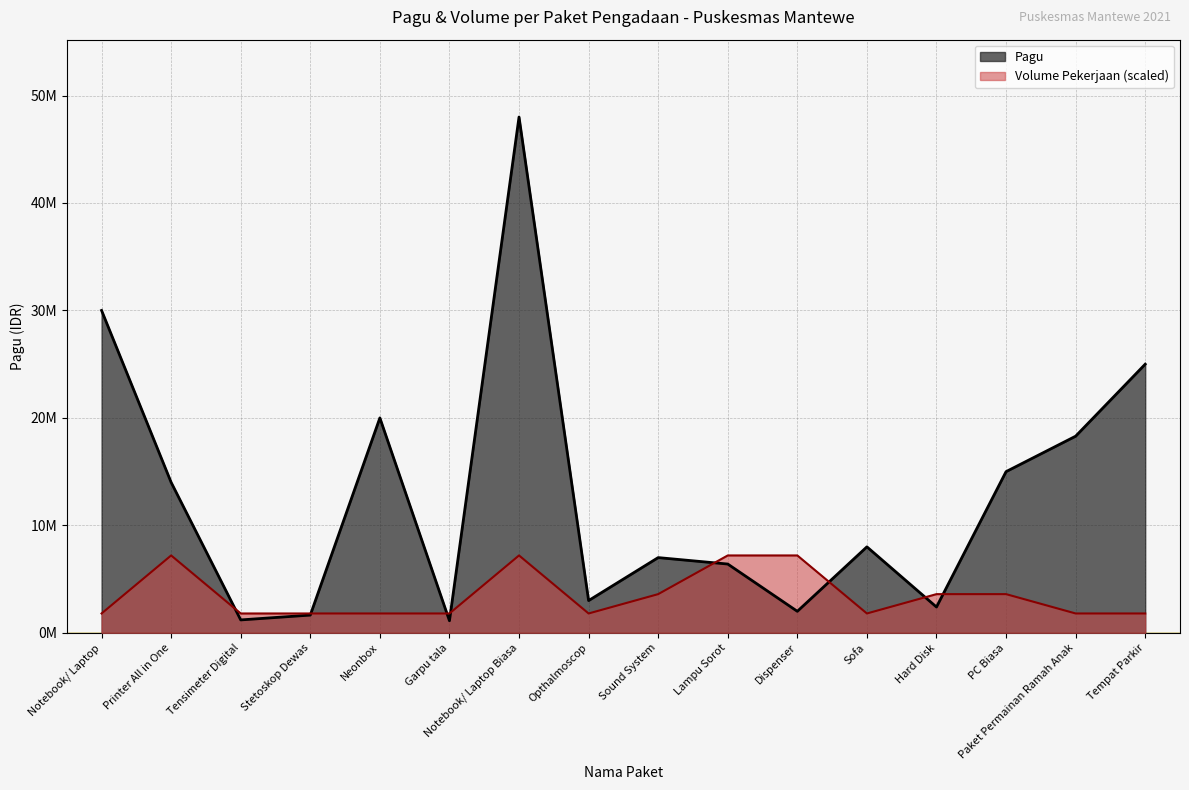

The value of Volume Pekerjaan at Neonbox is 1151949. True or false?

False